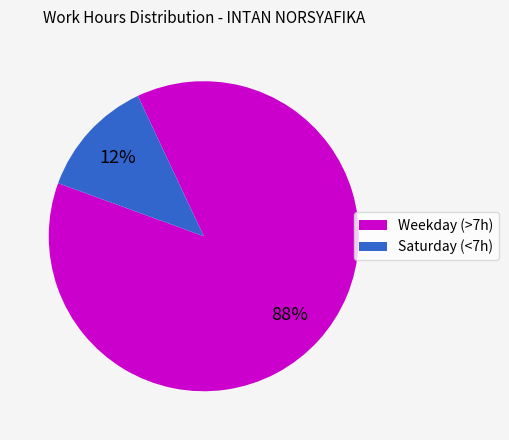

Is there a majority slice in this chart?

Yes